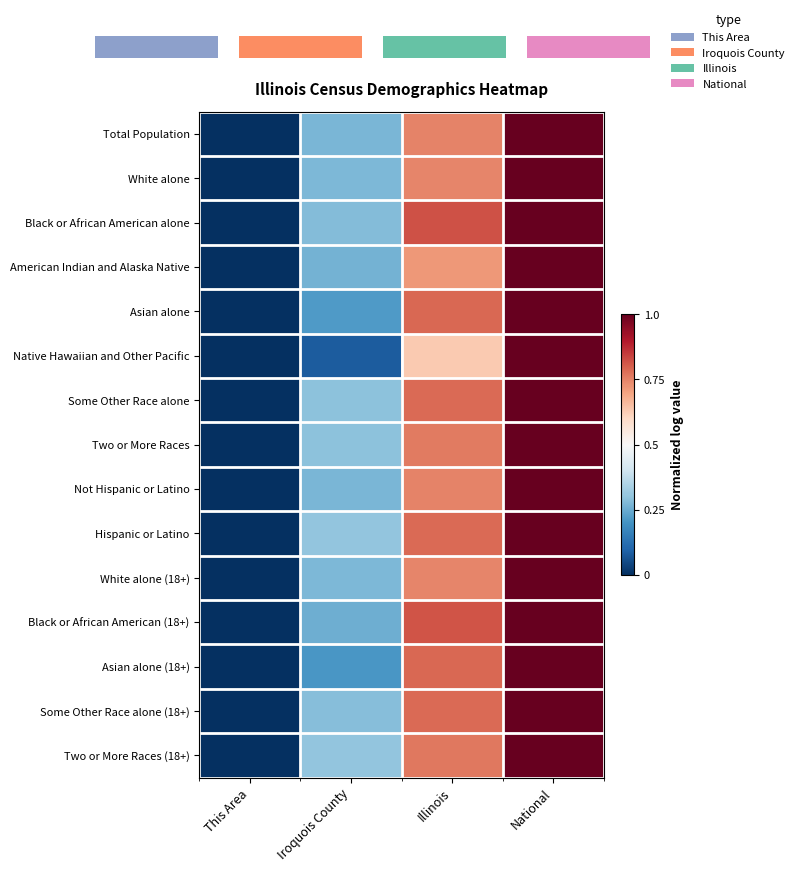

What is the difference between the highest and lowest values at Iroquois County?

0.2